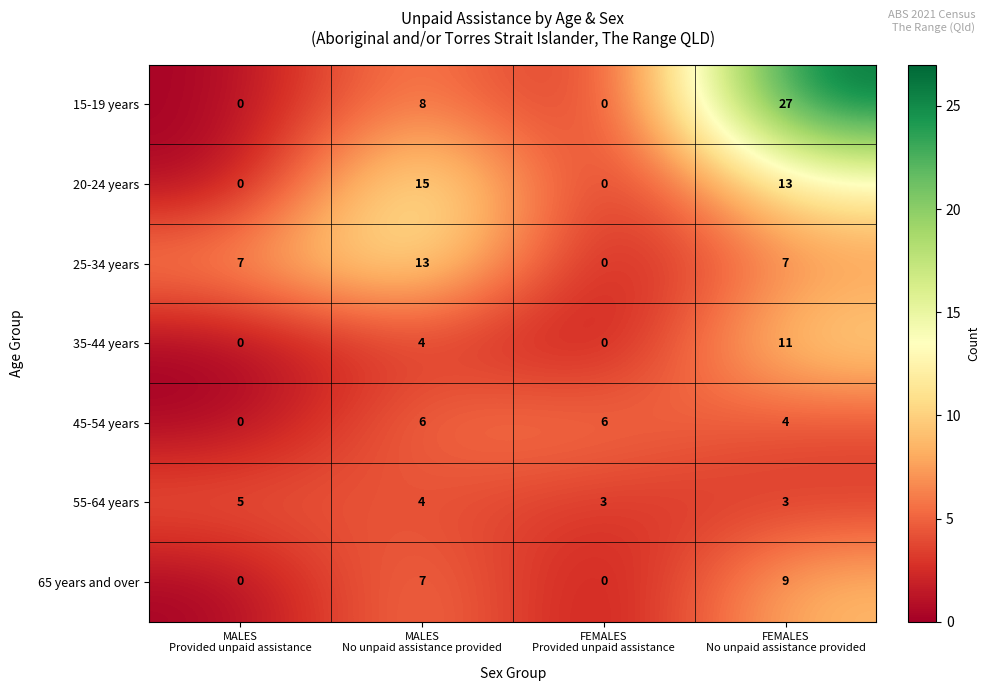

What is the greatest value displayed?

27